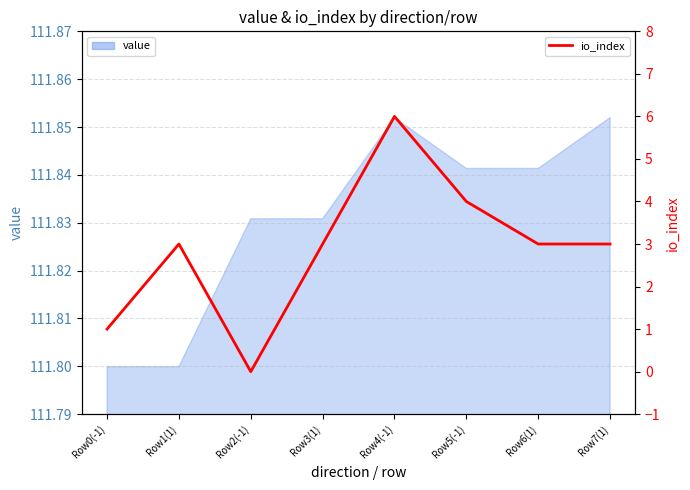

Which label corresponds to the largest value in the chart?

Row4(-1)